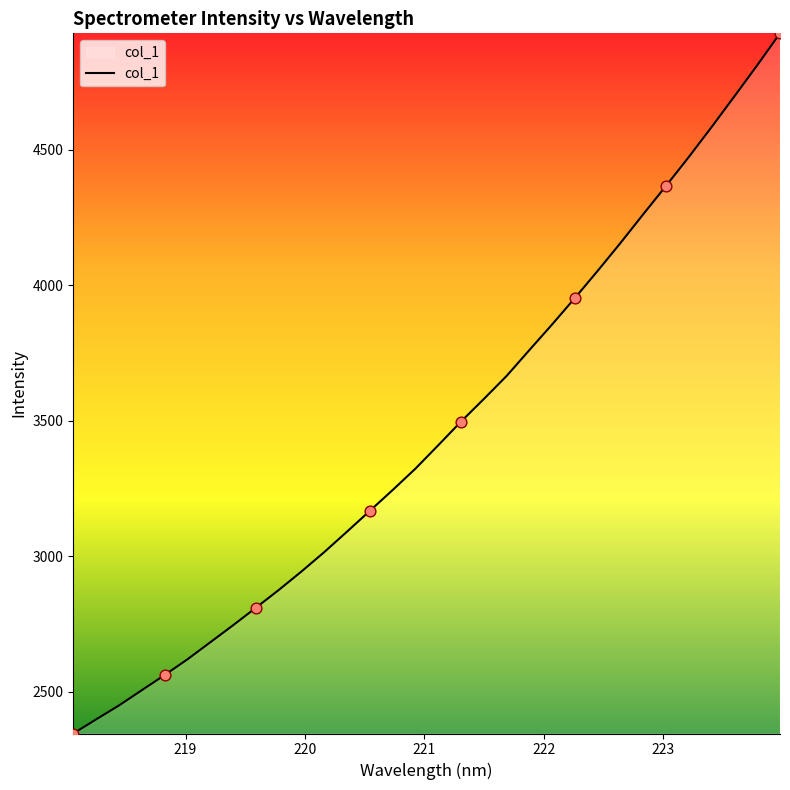

What is the greatest value displayed?

4929.7